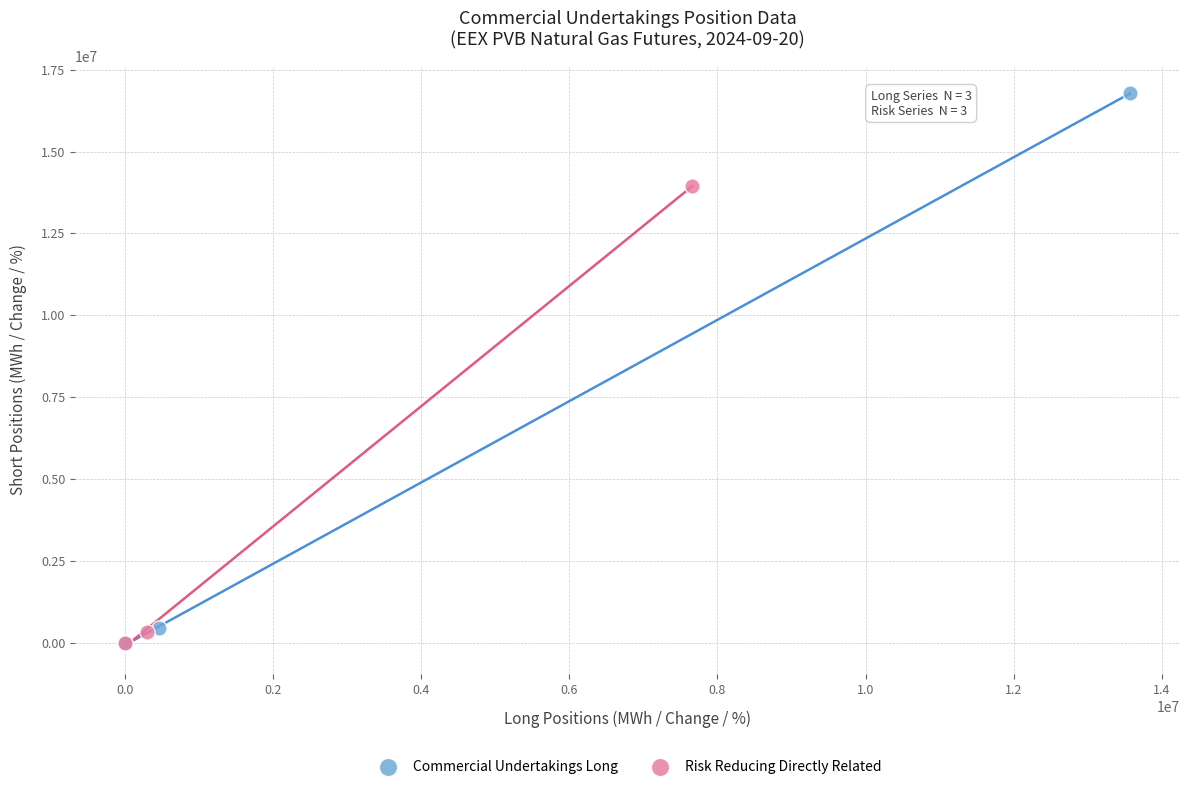

Which series reaches the maximum Y coordinate?

Commercial Undertakings Long